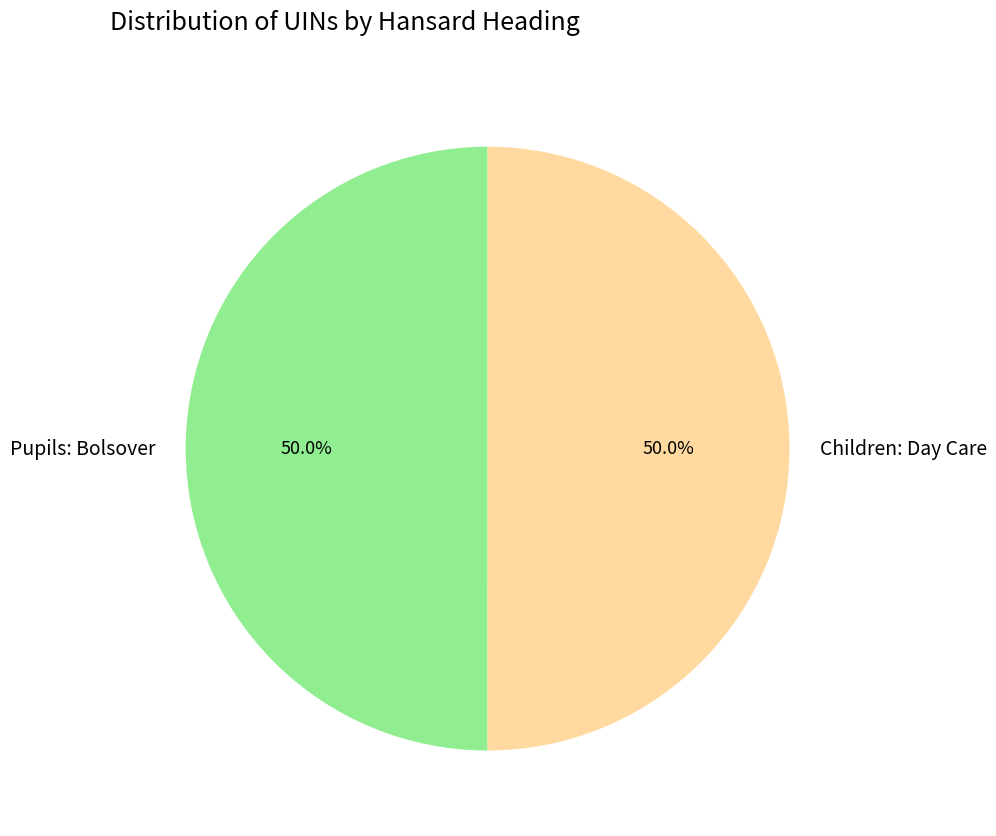

What percentage is the Pupils: Bolsover slice, to the nearest percent?

50%